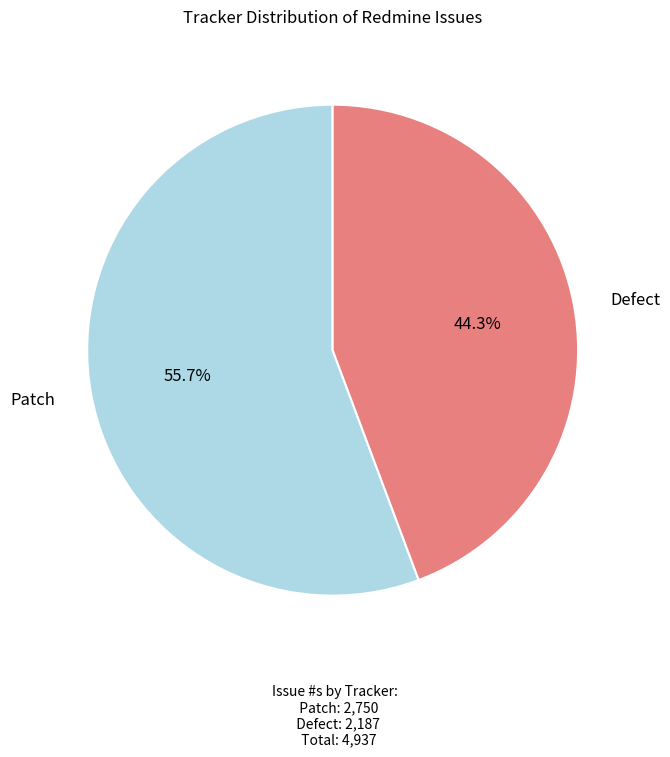

Approximately how many times larger is the value at Patch compared to Defect?

1.3